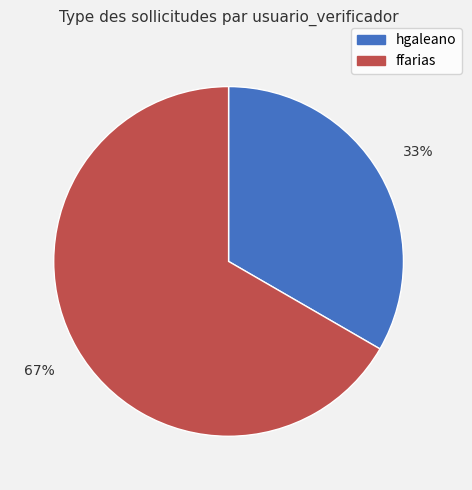

Approximately how many times larger is the value at ffarias compared to hgaleano?

2.0